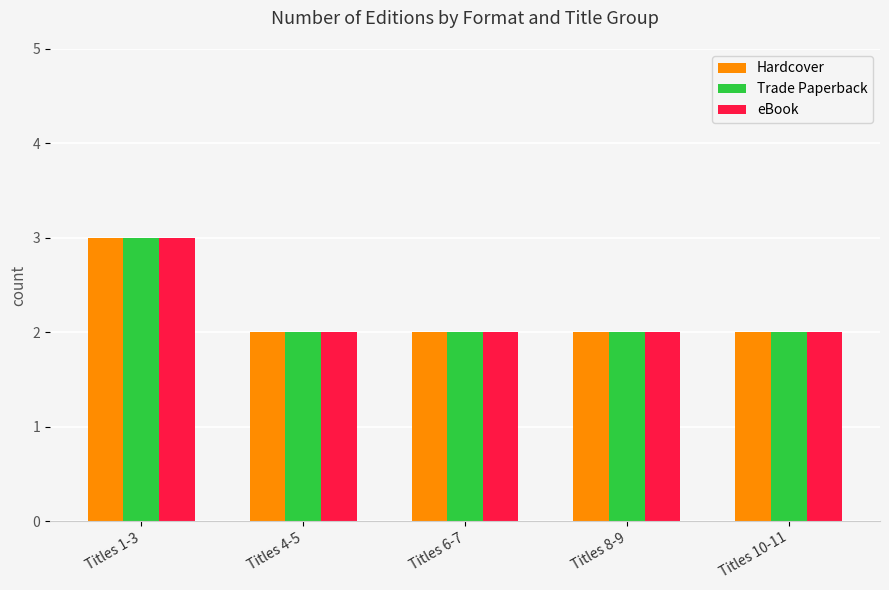

At which category is the sum across all series the highest?

Titles 1-3